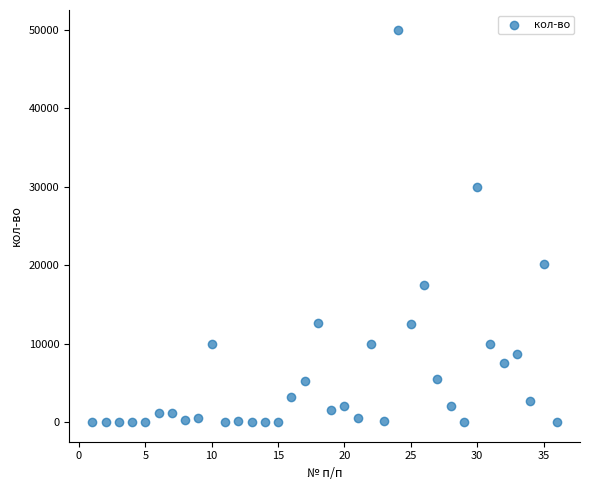

What is the range of X values (max minus min)?

35